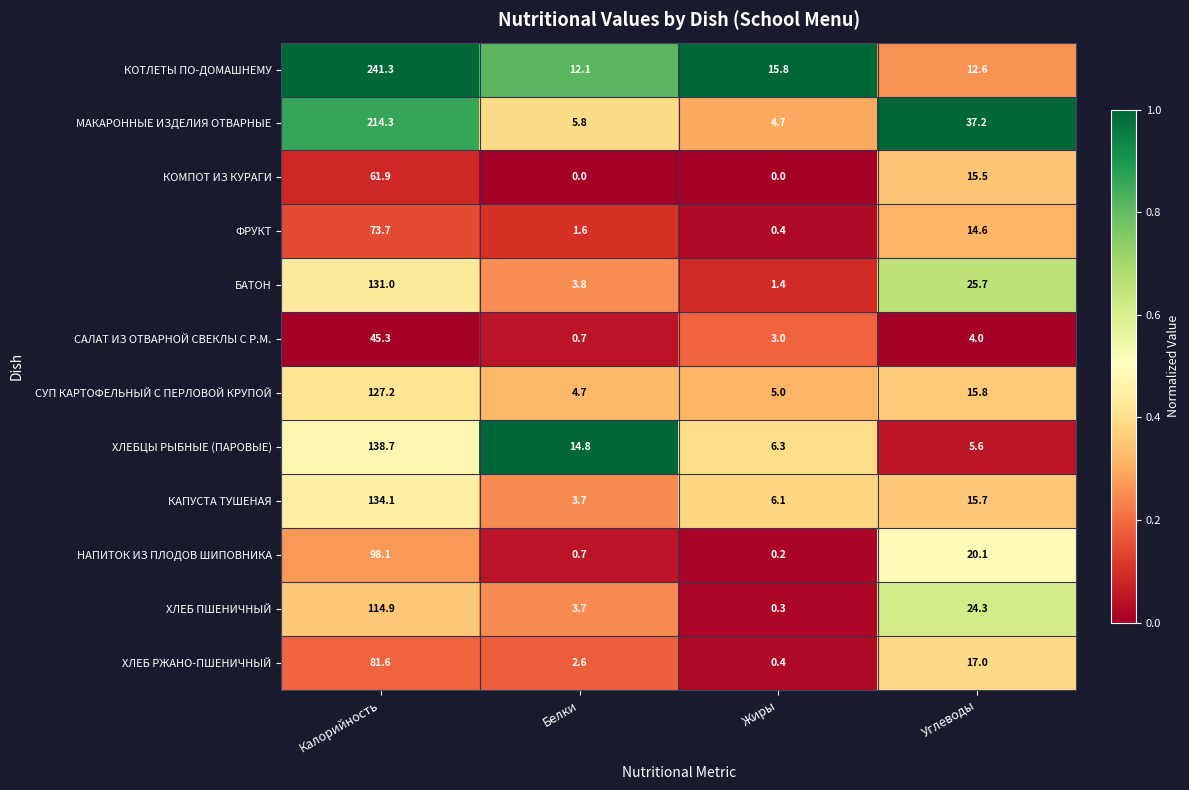

Rank the series at Калорийность from lowest to highest value.

САЛАТ ИЗ ОТВАРНОЙ СВЕКЛЫ С Р.М., КОМПОТ ИЗ КУРАГИ, ФРУКТ, ХЛЕБ РЖАНО-ПШЕНИЧНЫЙ, НАПИТОК ИЗ ПЛОДОВ ШИПОВНИКА, ХЛЕБ ПШЕНИЧНЫЙ, СУП КАРТОФЕЛЬНЫЙ С ПЕРЛОВОЙ КРУПОЙ, БАТОН, КАПУСТА ТУШЕНАЯ, ХЛЕБЦЫ РЫБНЫЕ (ПАРОВЫЕ), МАКАРОННЫЕ ИЗДЕЛИЯ ОТВАРНЫЕ, КОТЛЕТЫ ПО-ДОМАШНЕМУ